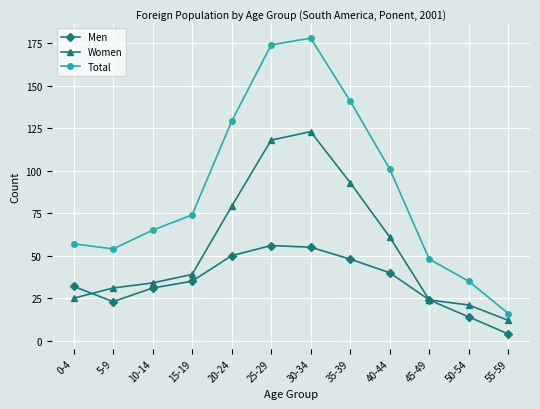

Which series ends up on top after the final intersection of Women and Men?

Women